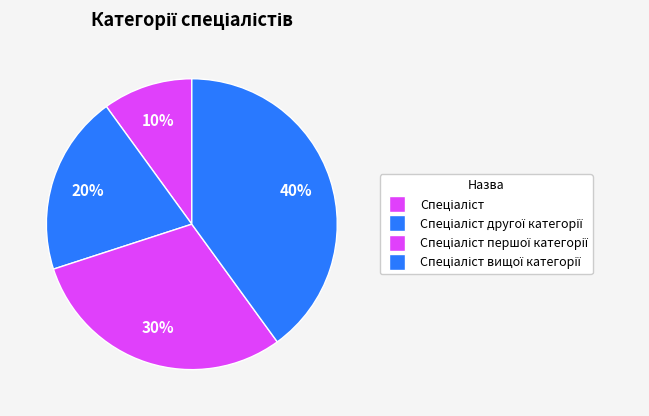

What is the change in value from Спеціаліст другої категорії to Спеціаліст першої категорії?

+1